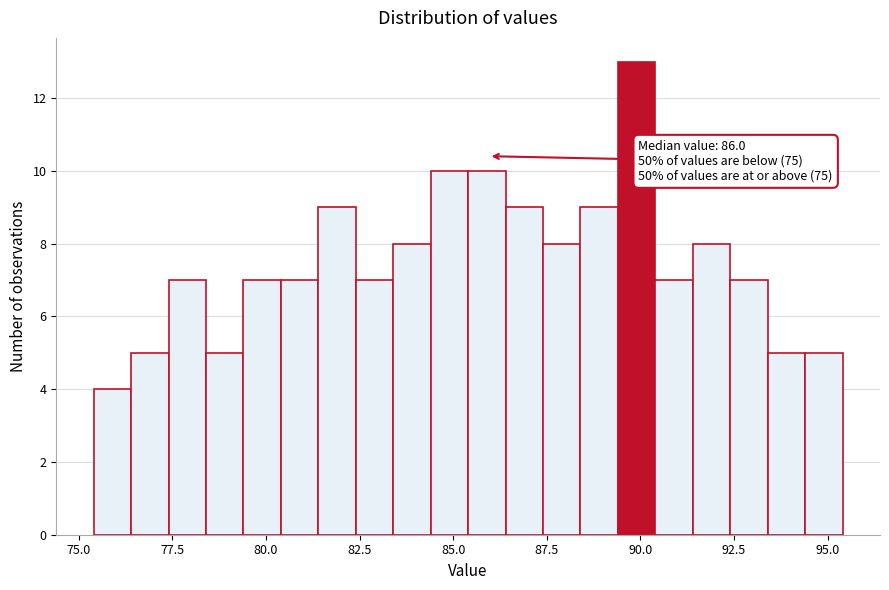

Read against the x-axis, roughly where is the centre of the tallest bar?

90.0